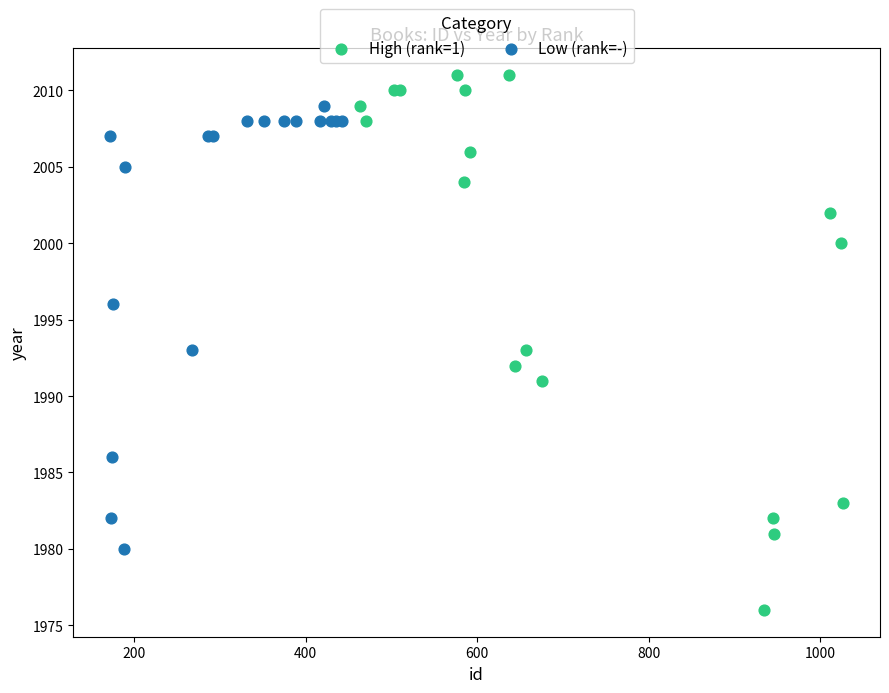

Which series reaches the minimum Y coordinate?

High (rank=1)